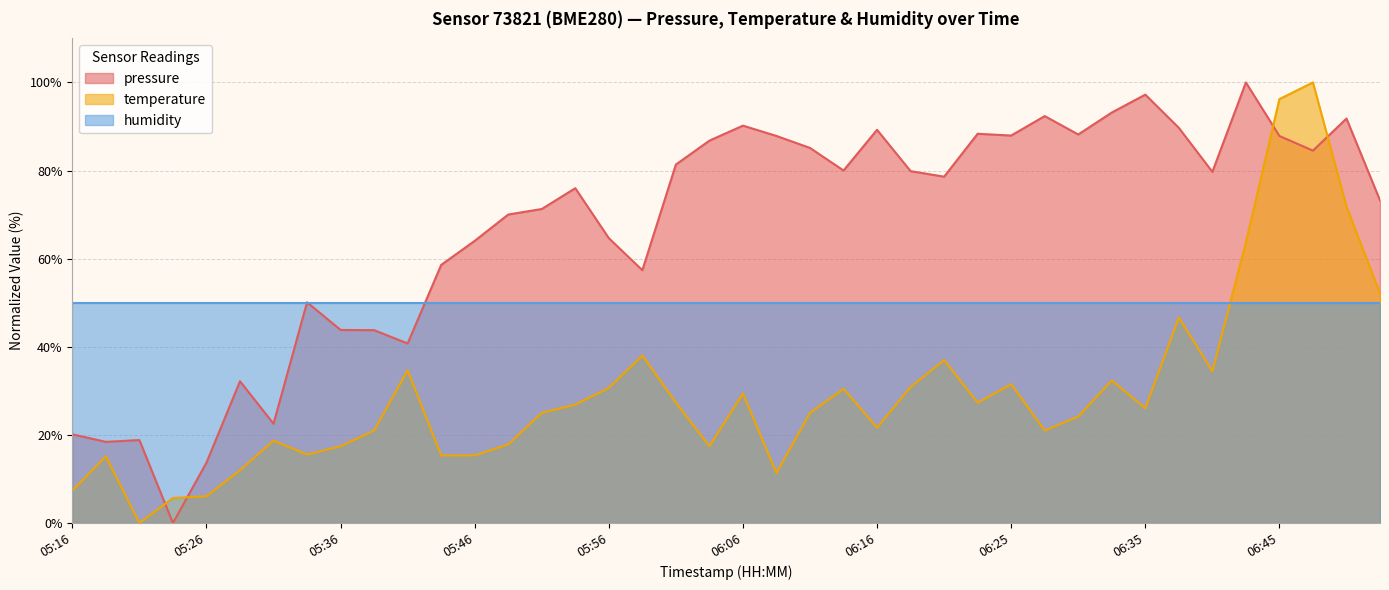

True or false: temperature and pressure cross at least once.

True